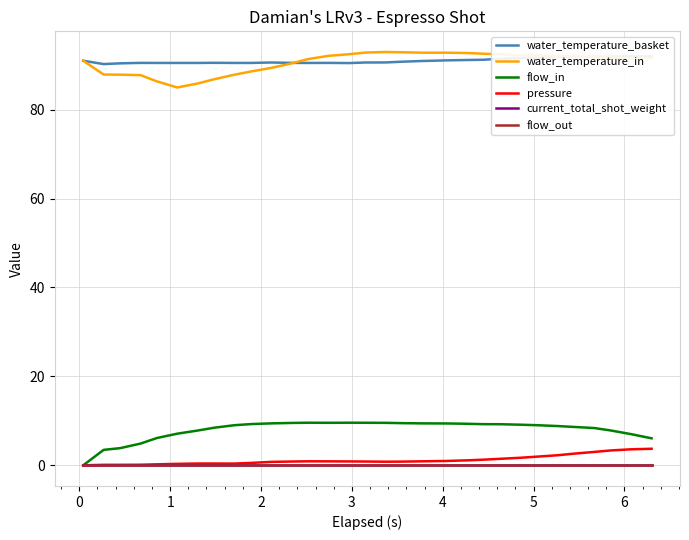

Is the value of water_temperature_in at 27 greater than the value of flow_in at 12?

Yes